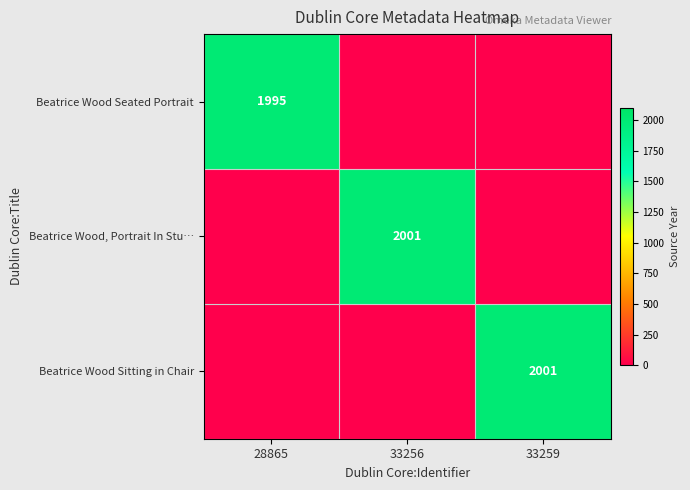

True or false: Beatrice Wood, Portrait In Stu… has a value of 640 at 33256.

False